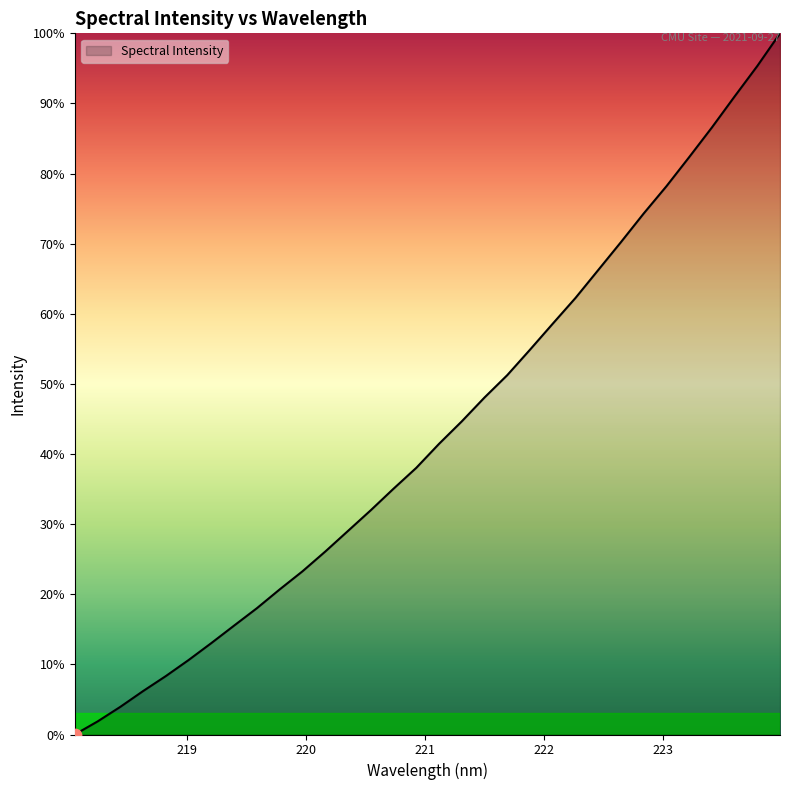

Does the chart have visible grid lines?

No